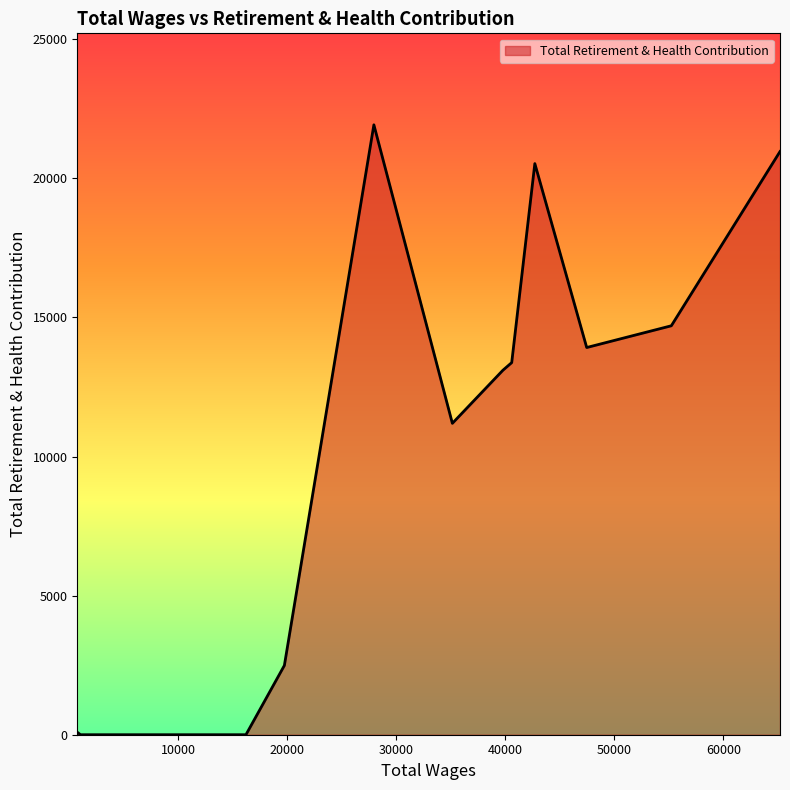

What is the difference between the maximum and minimum values?

21925